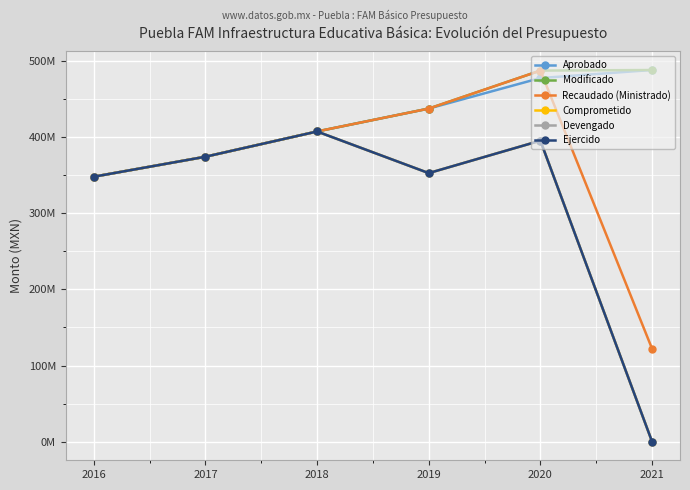

What is the difference between the maximum and minimum values in the Ejercido series?

407203805.3